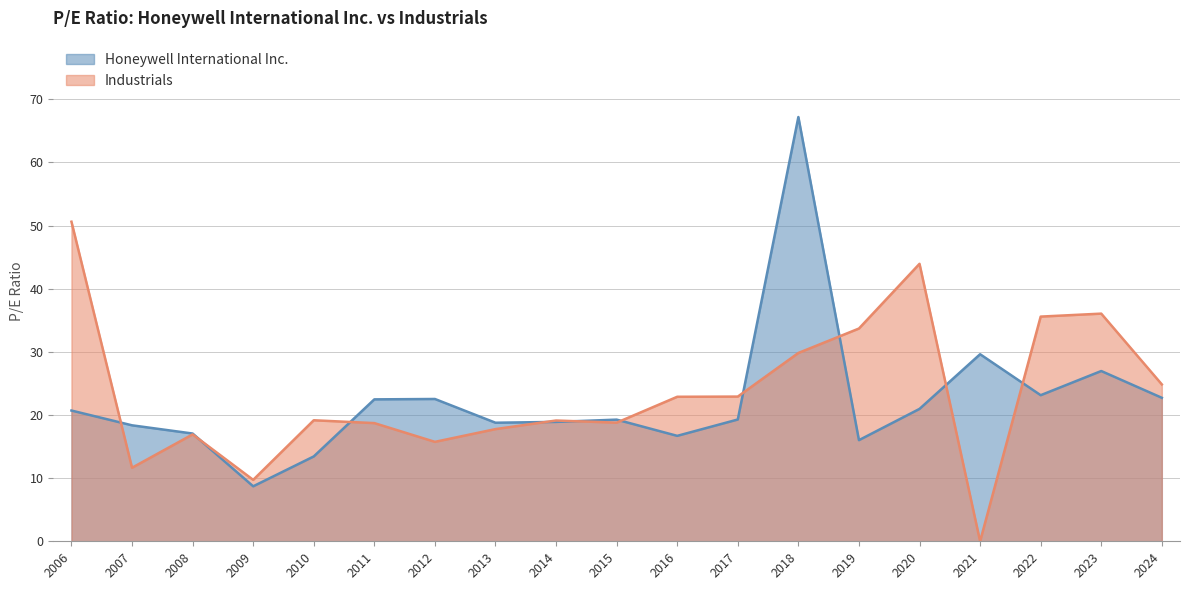

Is it true that Honeywell International Inc. equals 8.2 at 2012?

False